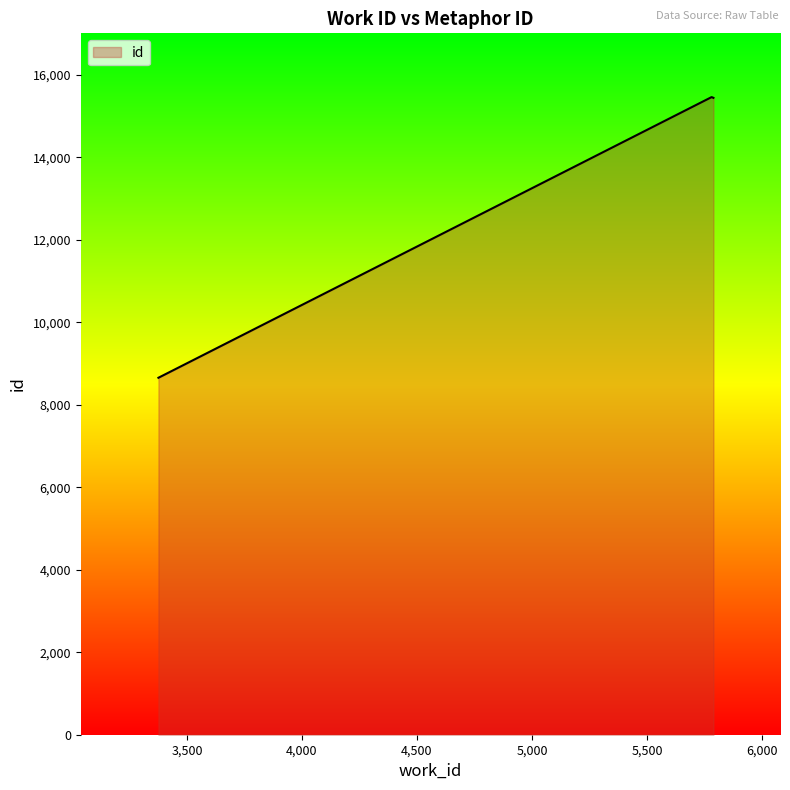

True or false: there are more than 2 points higher than both neighbors.

False